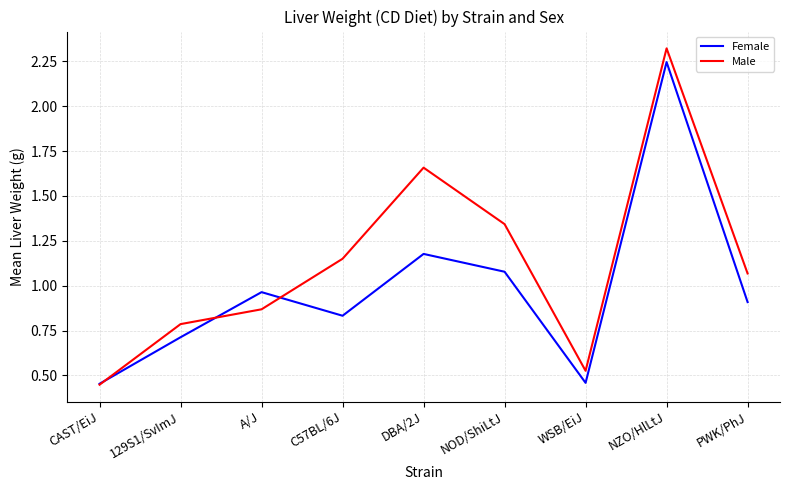

At which label is Female closest to 1?

A/J